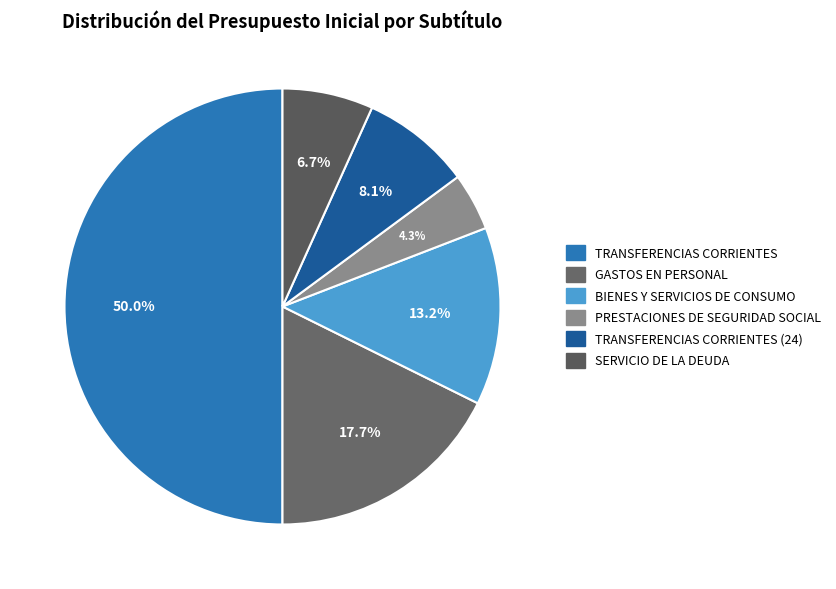

To the nearest percent, what portion does BIENES Y SERVICIOS DE CONSUMO represent?

13%